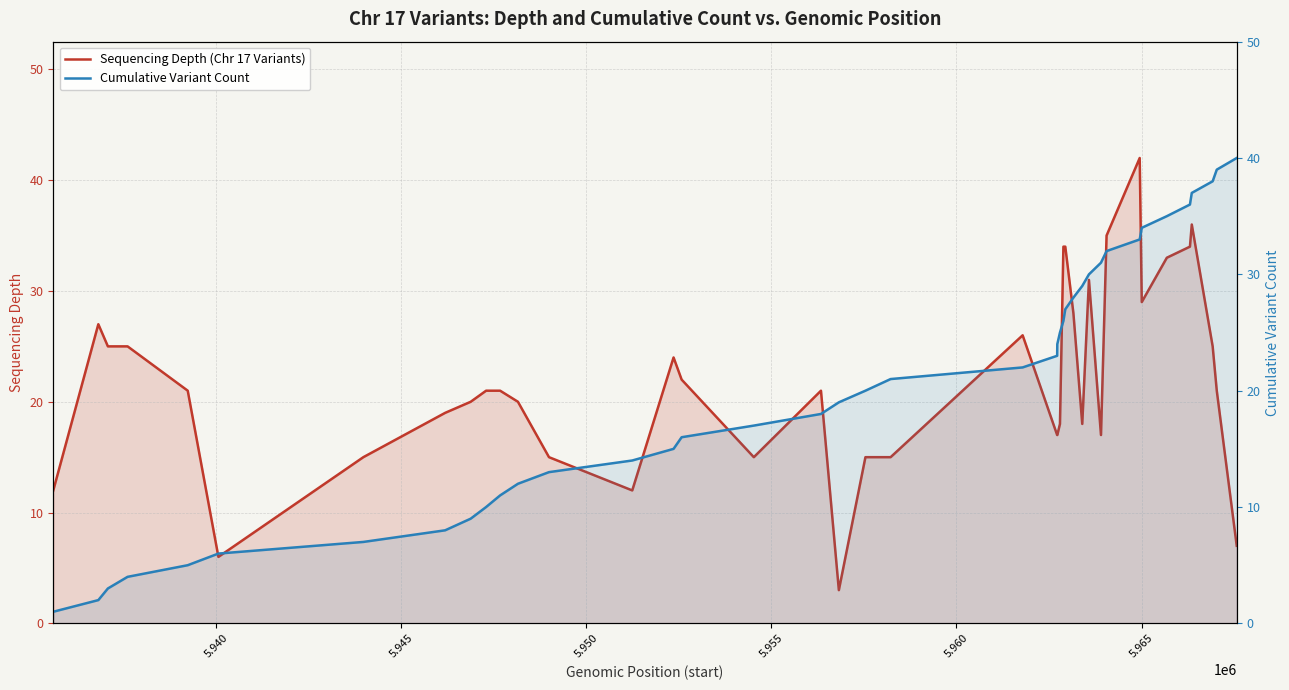

What is the minimum value shown in the chart?

1